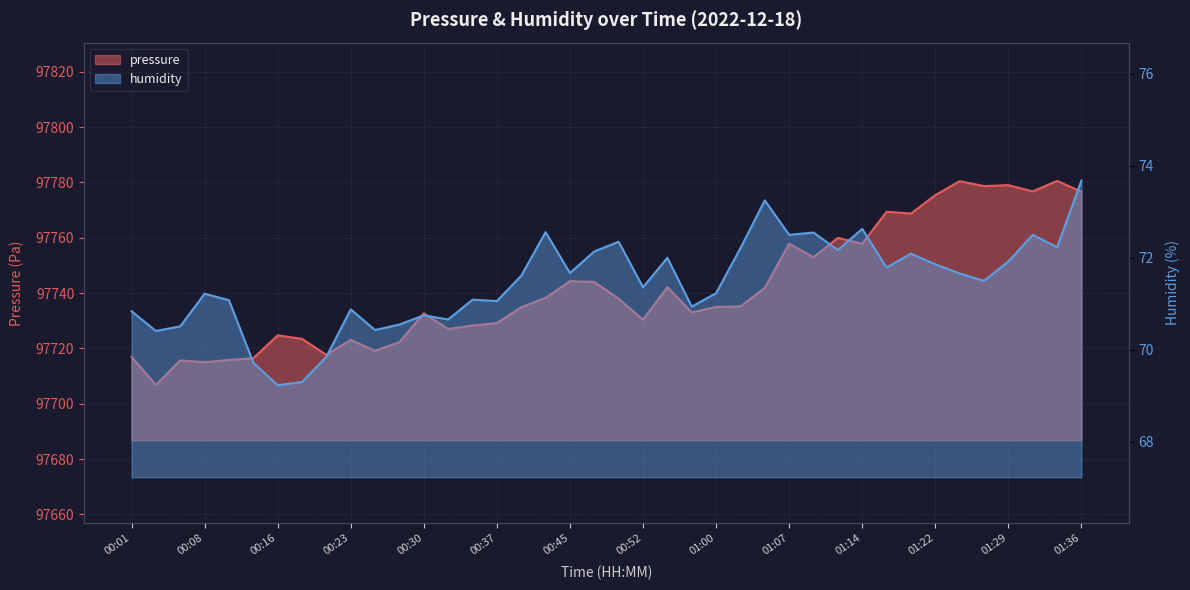

How many interior local valleys does the pressure series have?

12